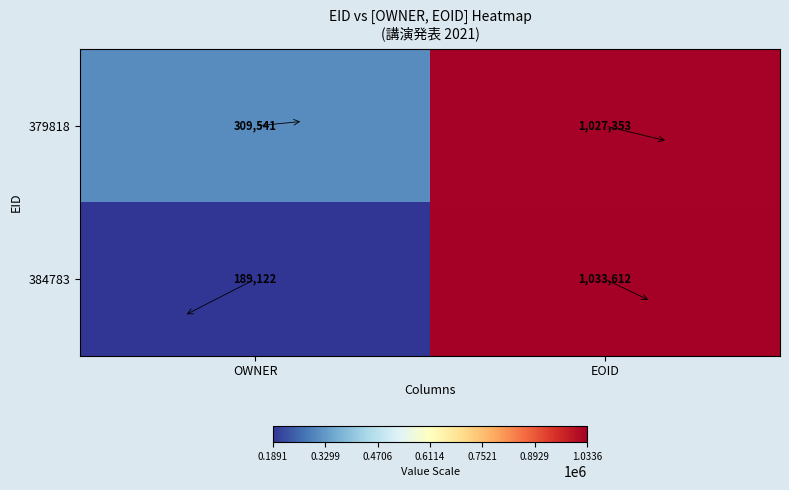

At how many categories does at least one series exceed 496652?

1